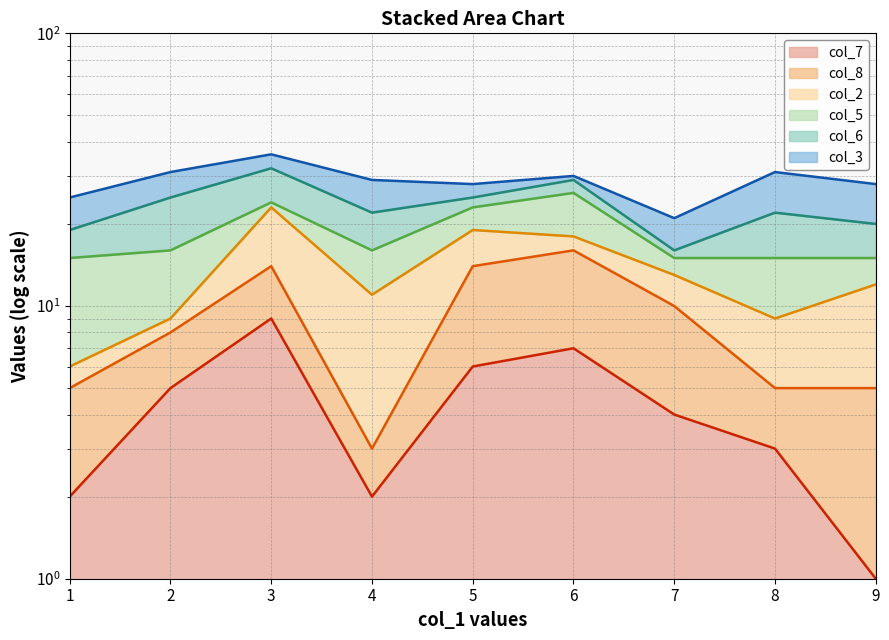

True or false: col_2 line and col_7 line intersect in this chart.

False